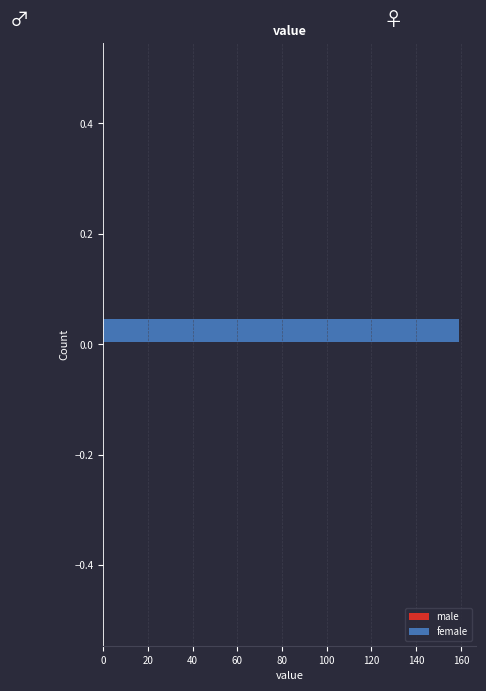

Around what value on the y-axis is the longest bar? Give the approximate position of its centre, as read against the axis.

0.02